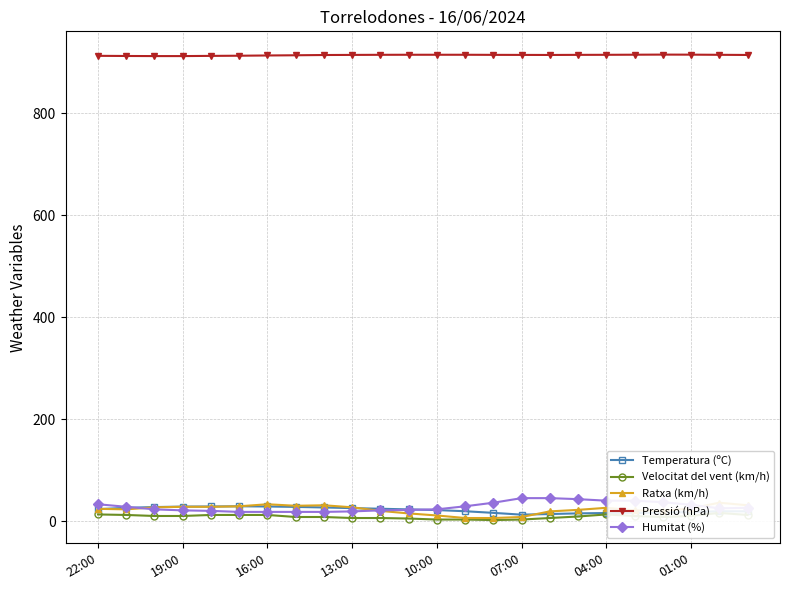

Is it true that Humitat (%) equals 33.0 at 22:00?

True